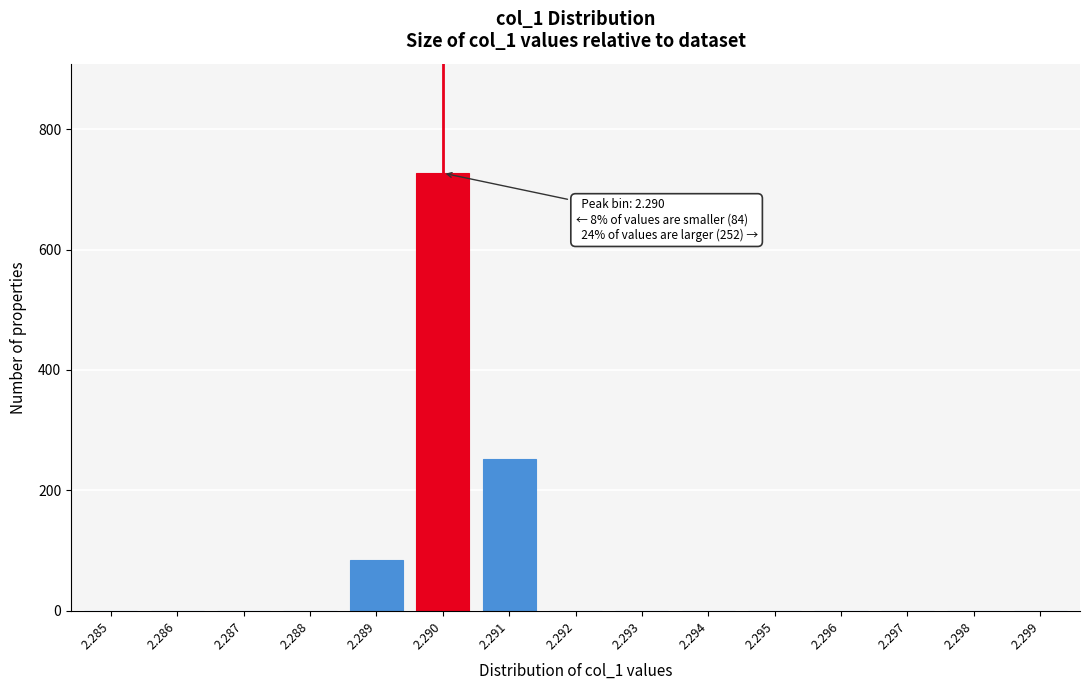

Reading right to left, list all the values displayed in this chart.

2.299=0	2.298=0	2.297=0	2.296=0	2.295=0	2.294=0	2.293=0	2.292=0	2.291=252	2.290=727	2.289=84	2.288=0	2.287=0	2.286=0	2.285=0